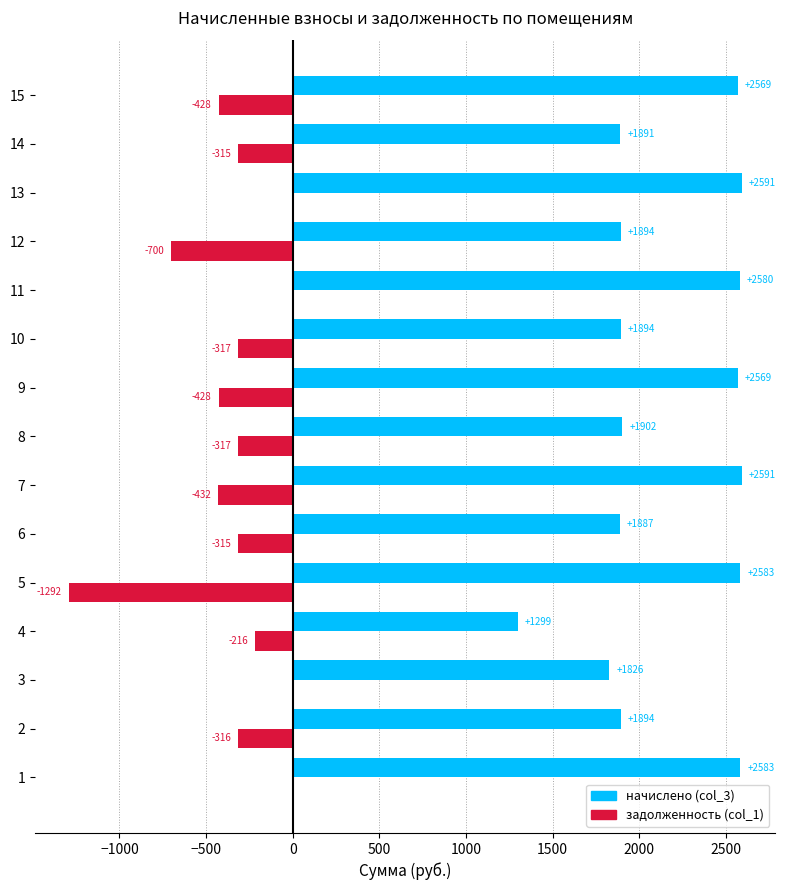

What is the sum of the начислено (col_3) values at 10 and 13?

4485.0